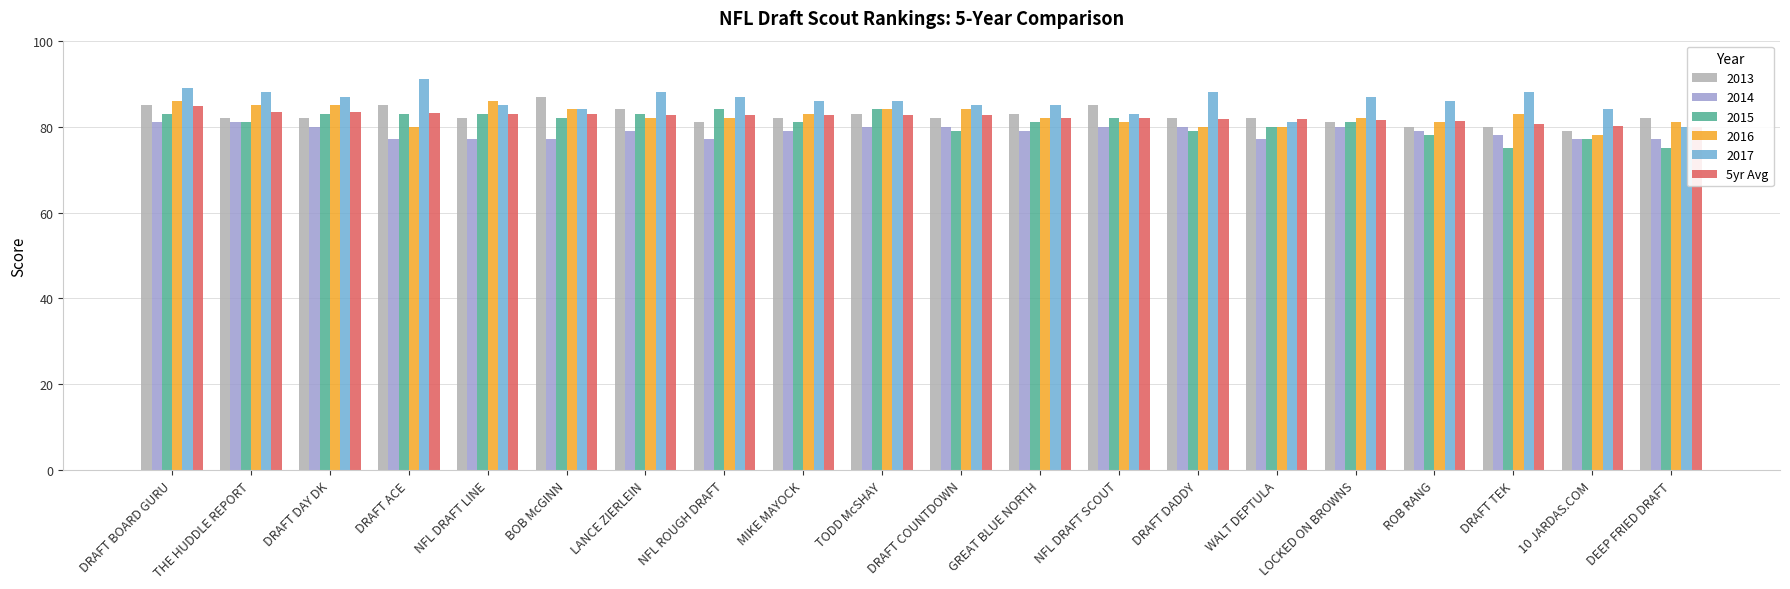

What is the difference between the maximum and minimum values?

4.8